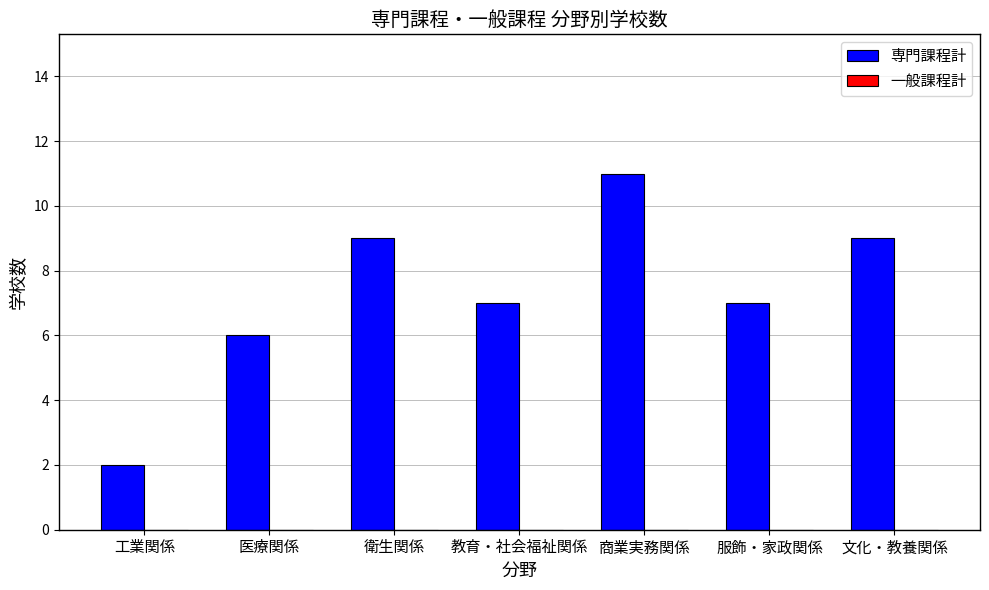

What is the average value?

7